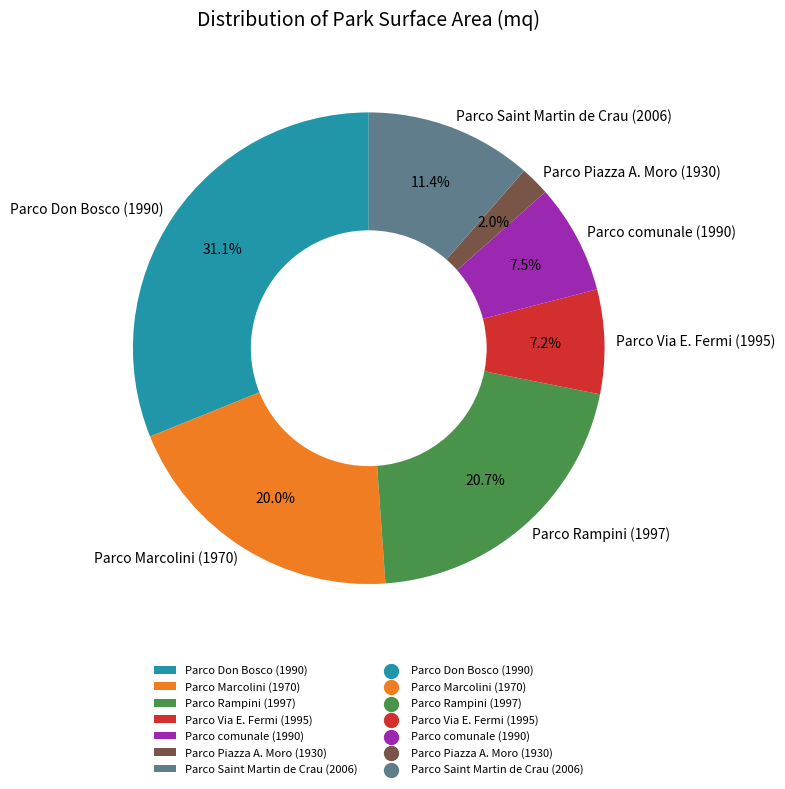

What is the total percentage of Parco Don Bosco (1990) and Parco comunale (1990)?

38.6%